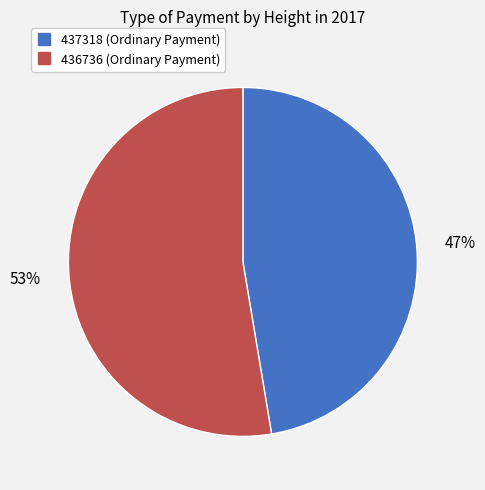

Combined, do 436736 and 437318 account for over 50%?

Yes